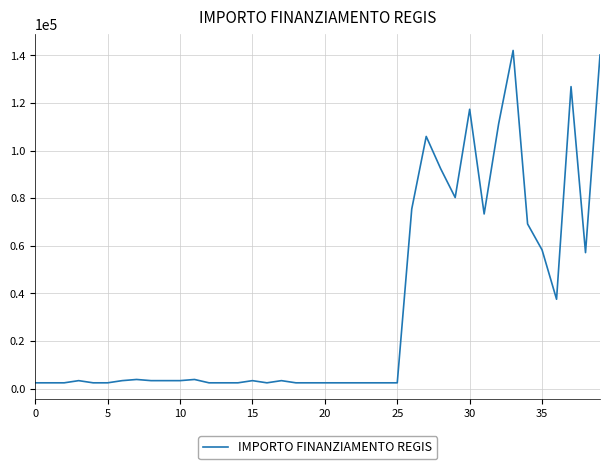

What is the maximum value shown in the chart?

142004.3